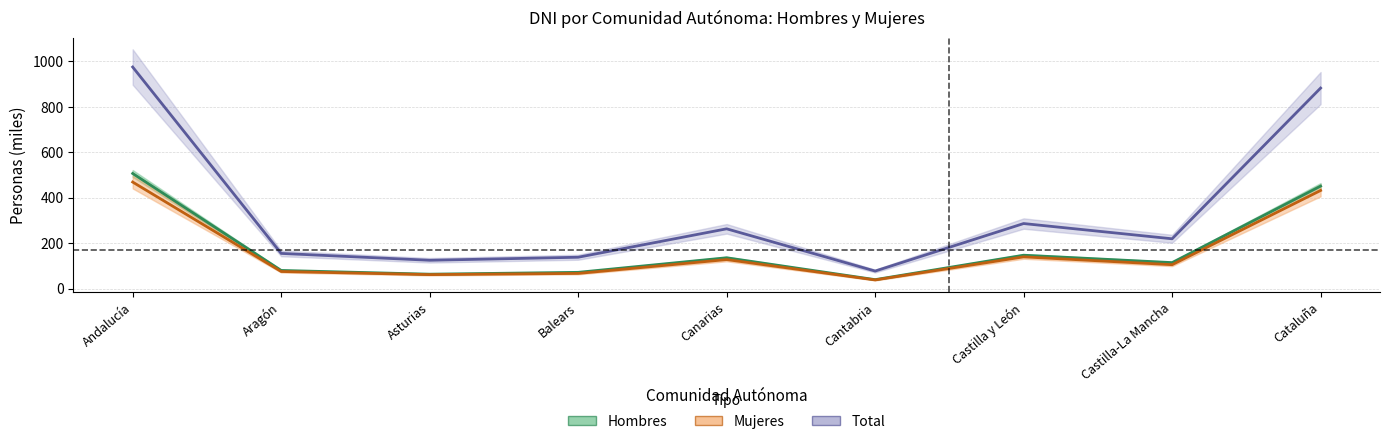

Between Castilla y León and Canarias, which is larger?

Castilla y León